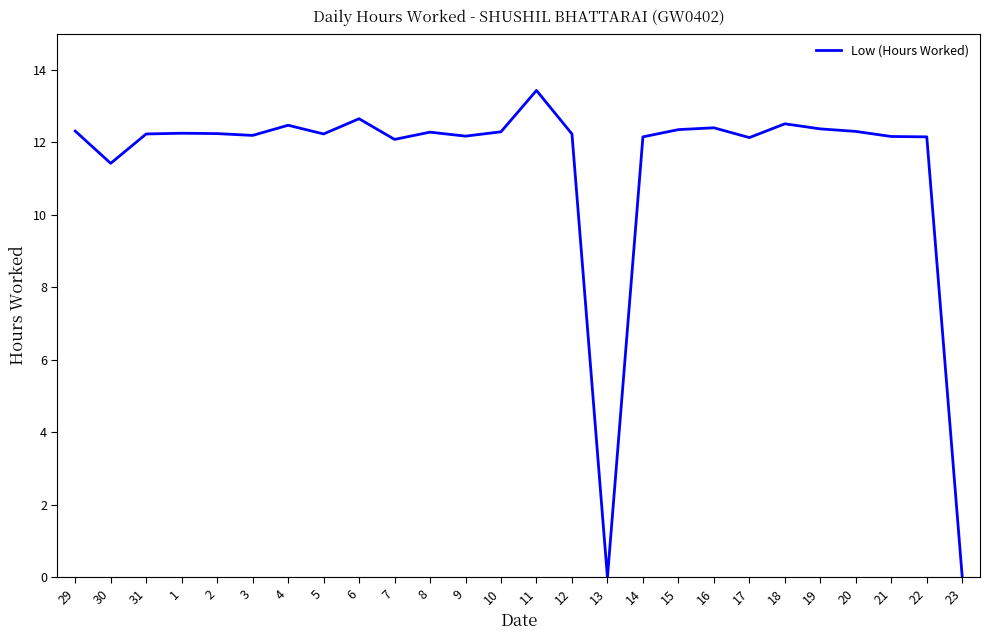

The value at 31 is 7.3. True or false?

False